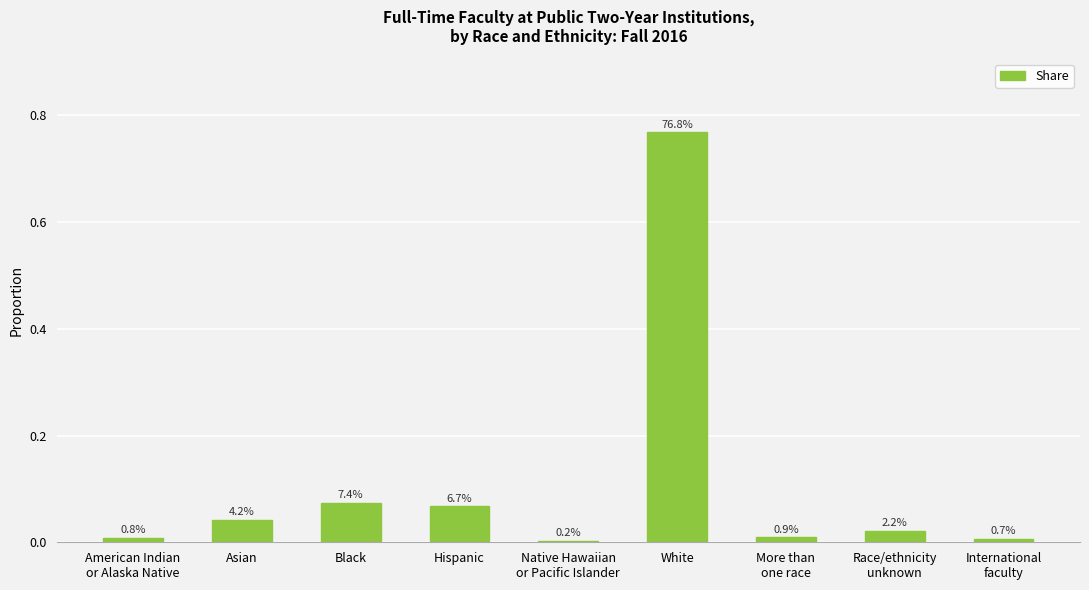

Reading right to left, what are all the values shown in this chart?

International
faculty=0.0	Race/ethnicity
unknown=0.0	More than
one race=0.0	White=0.8	Native Hawaiian
or Pacific Islander=0.0	Hispanic=0.1	Black=0.1	Asian=0.0	American Indian
or Alaska Native=0.0